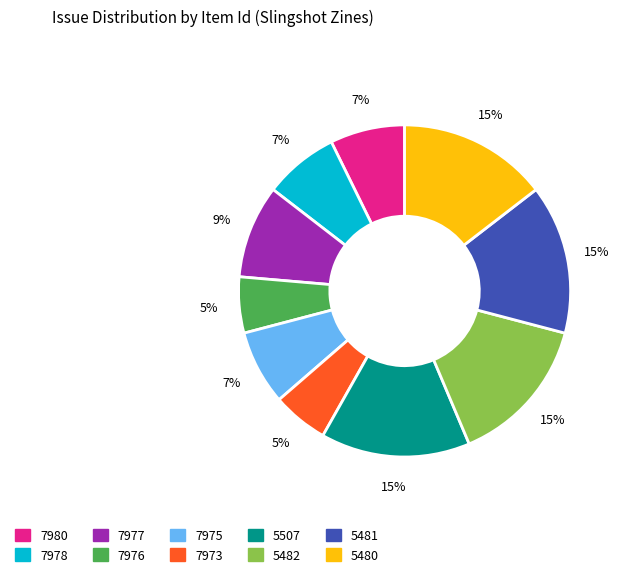

Combined, do 7978 and 7980 account for over 50%?

No